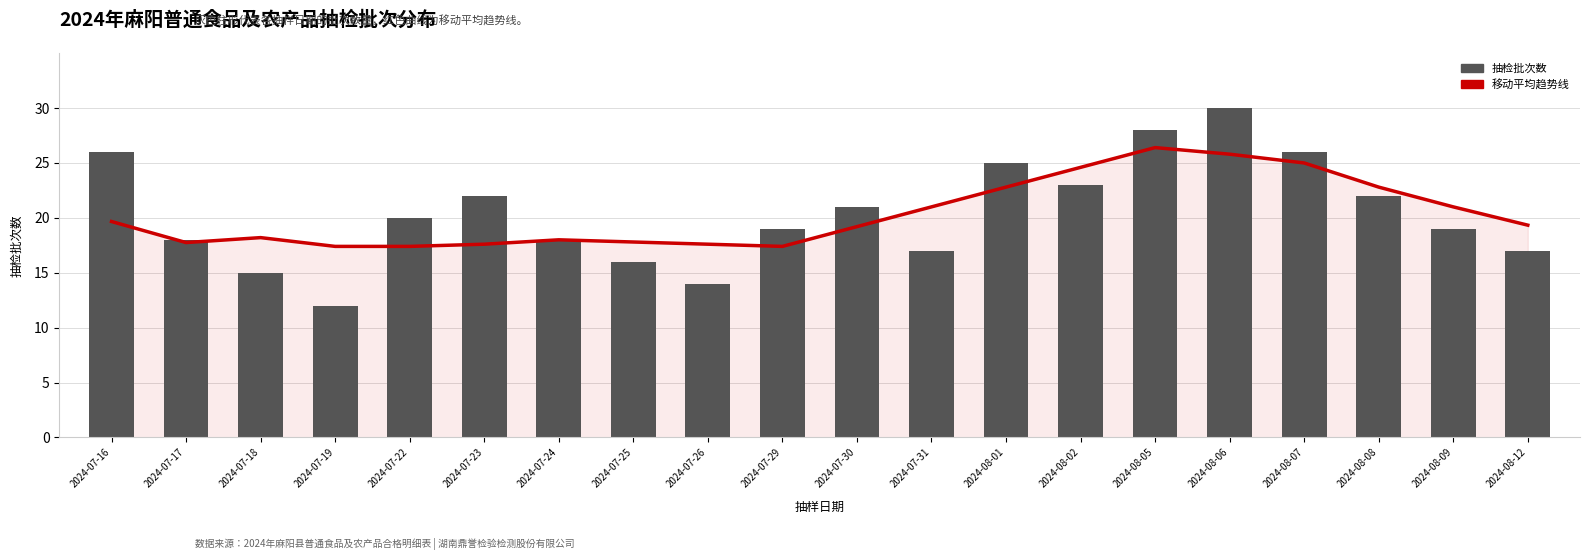

How many values in the 抽检批次数 series exceed 20?

9